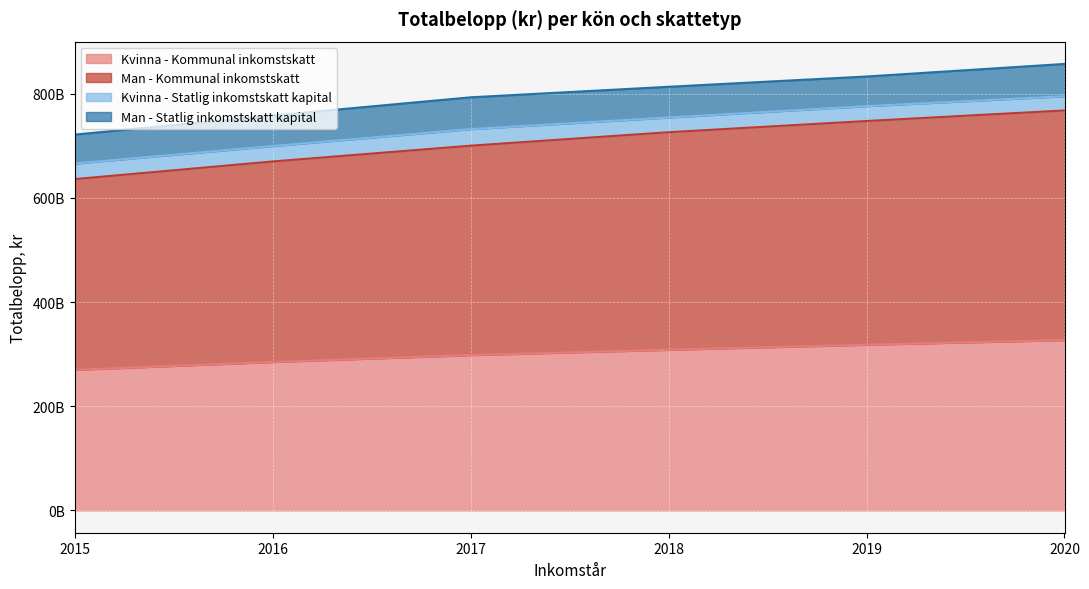

List the labels in order of Kvinna - Kommunal inkomstskatt value, largest first.

2020, 2019, 2018, 2017, 2016, 2015